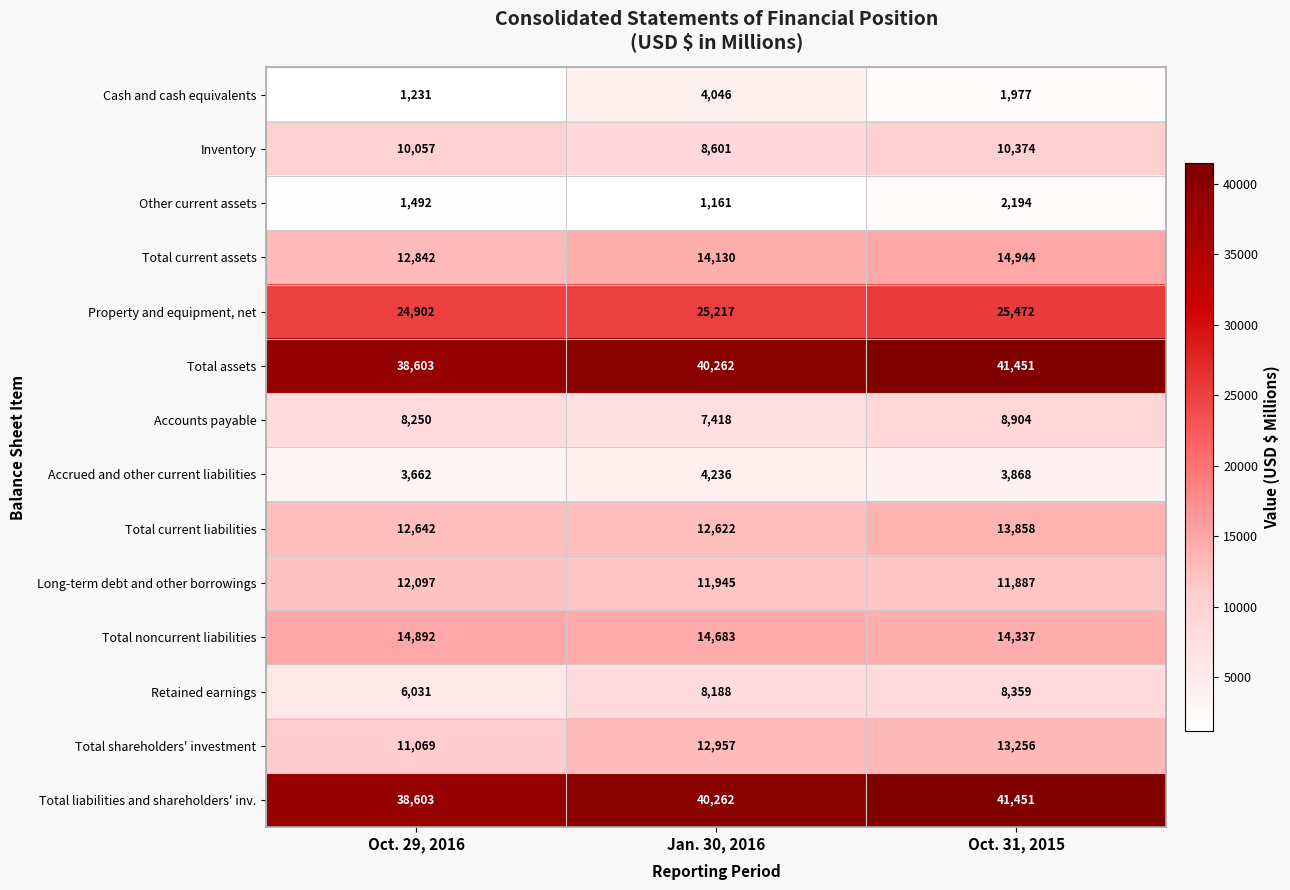

At which category is the sum across all series the highest?

Oct. 31, 2015